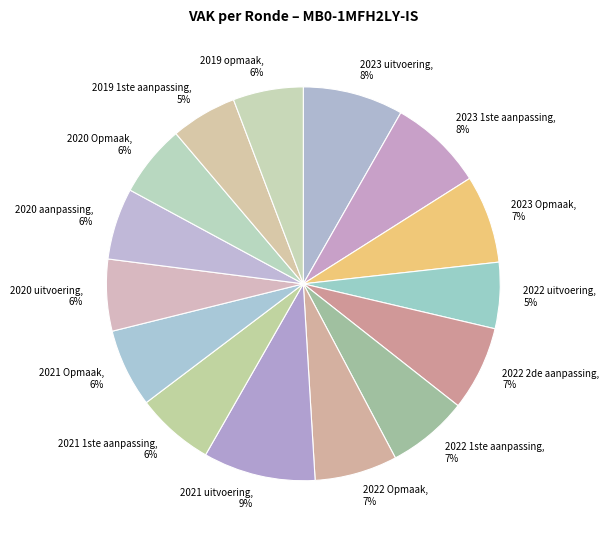

Is it true that 2023 uitvoering is 14% of the pie?

False